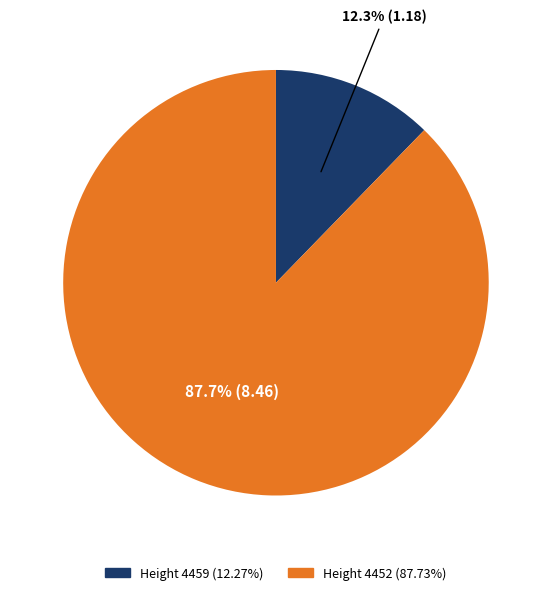

To the nearest percent, what is the difference between the largest and smallest slice percentages?

75%